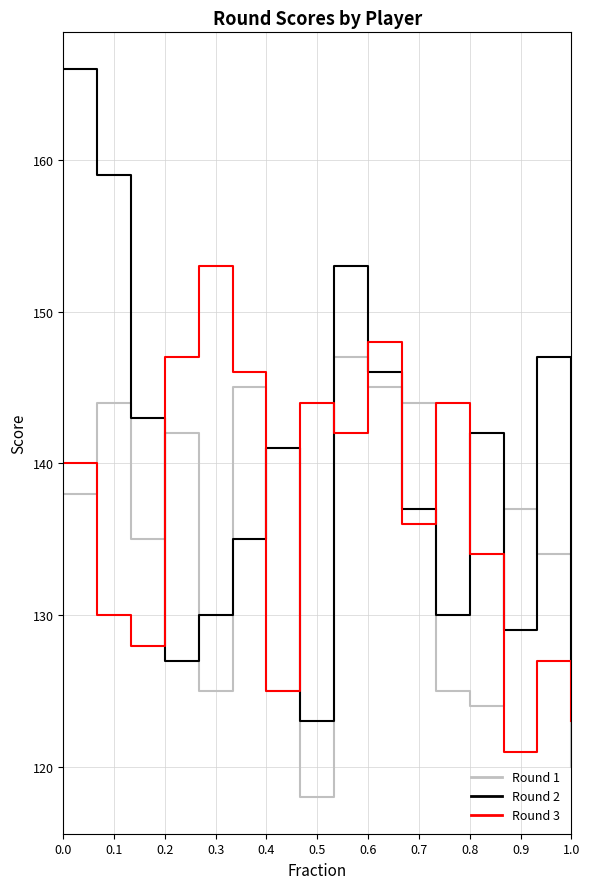

Which series has the largest total across all categories?

Round 2